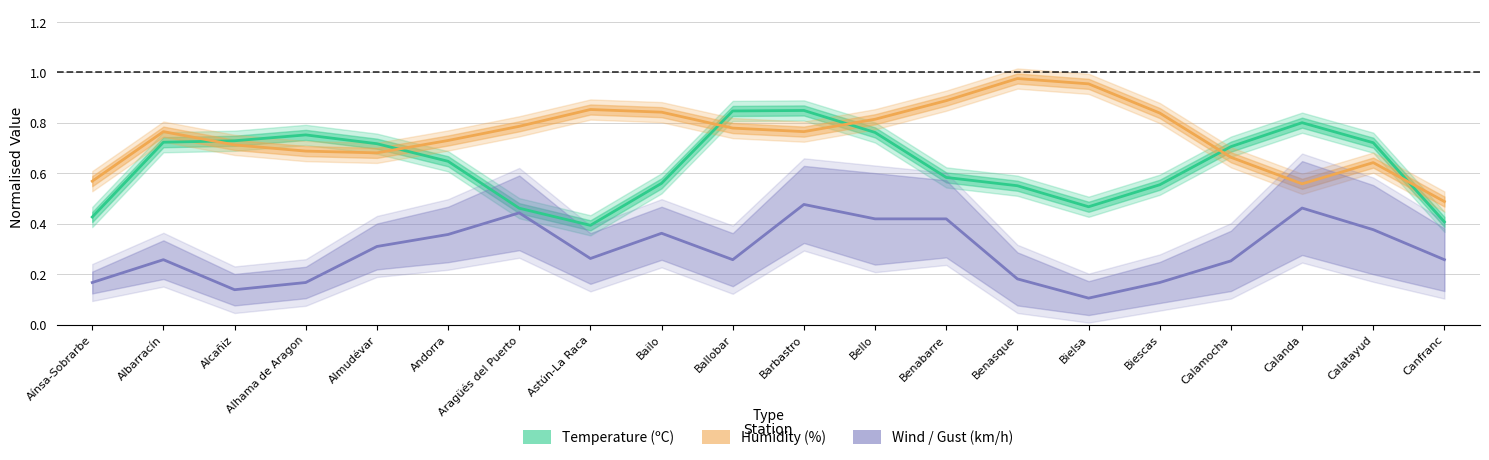

What is the difference between the maximum and minimum values in the Wind / Gust (km/h) series?

0.4